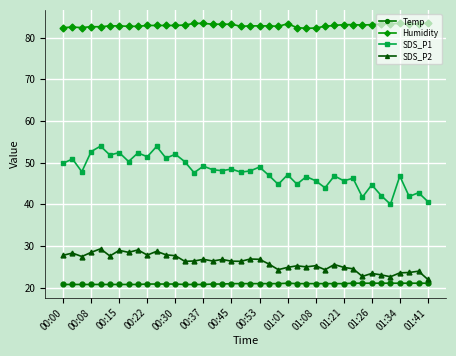

True or false: SDS_P2 has more than 0 interior local peaks.

True